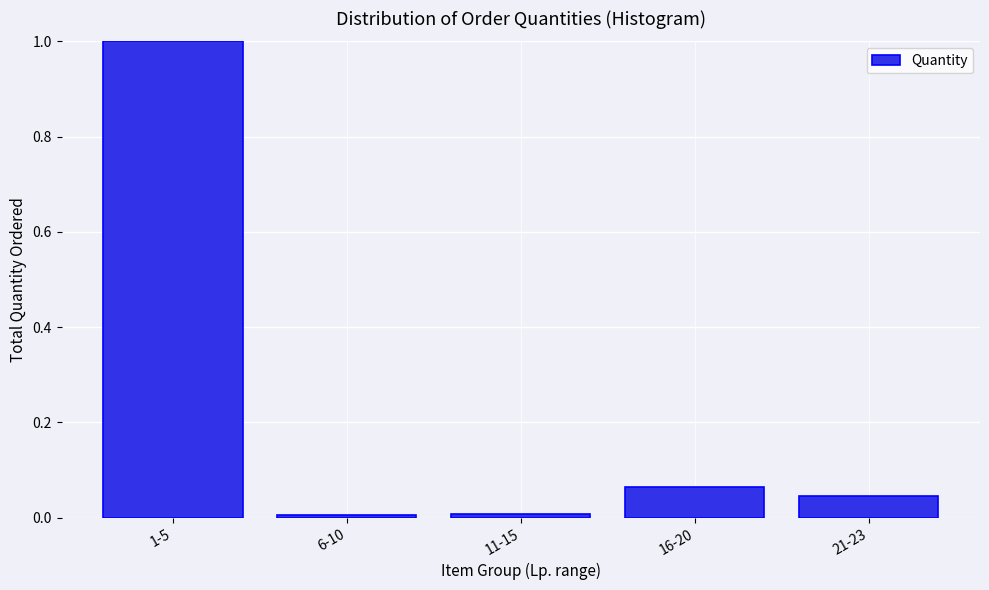

Between 21-23 and 16-20, which is larger?

16-20